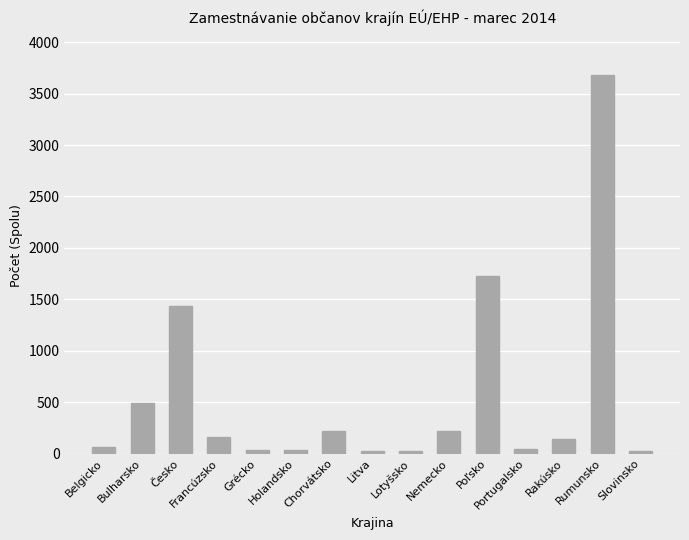

What is the label of the 14th bar from the left?

Rumunsko